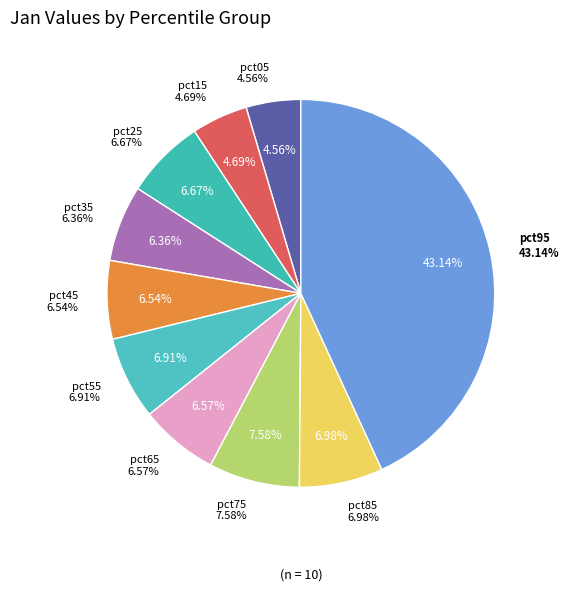

Does pct85 account for over 50% of the chart?

No